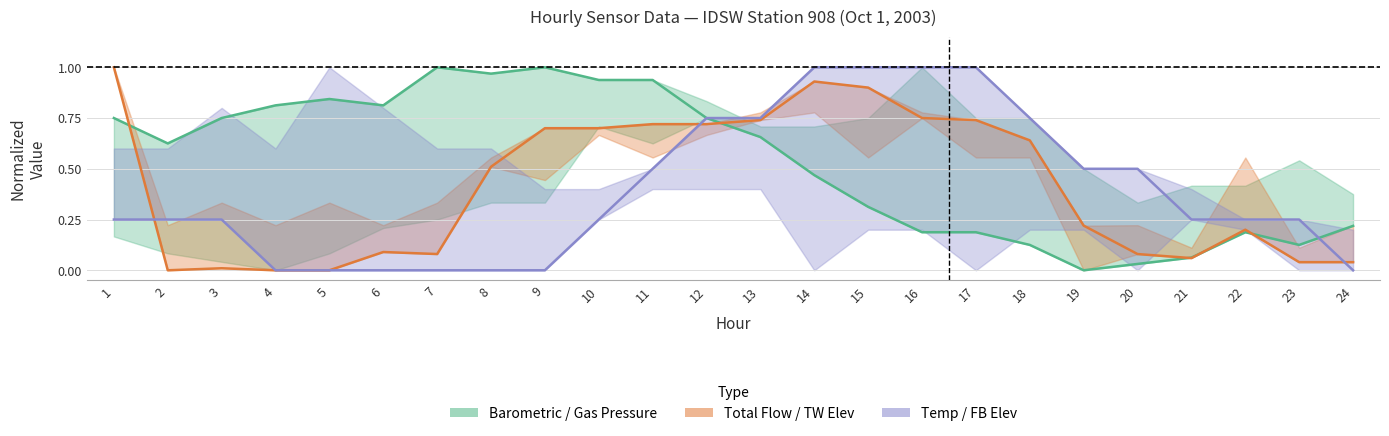

True or false: TEMP AT SENSOR has more than 2 points higher than both neighbors.

False